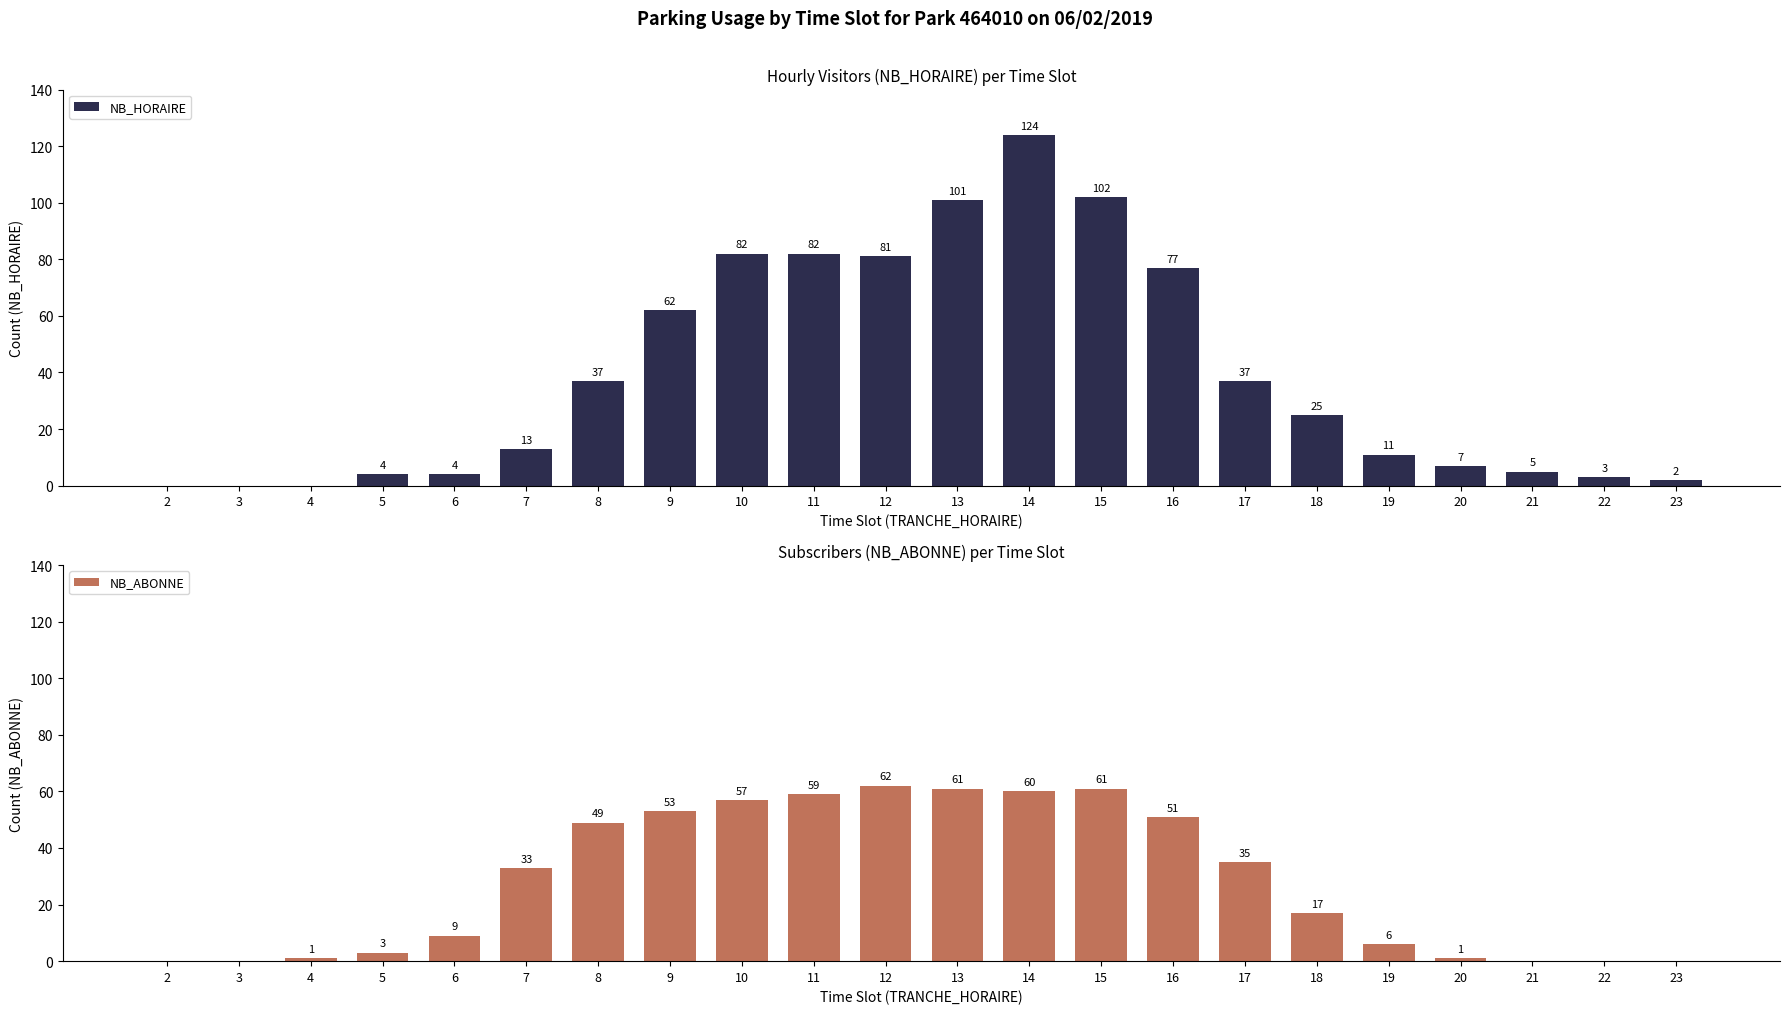

Does the chart contain any negative values?

No